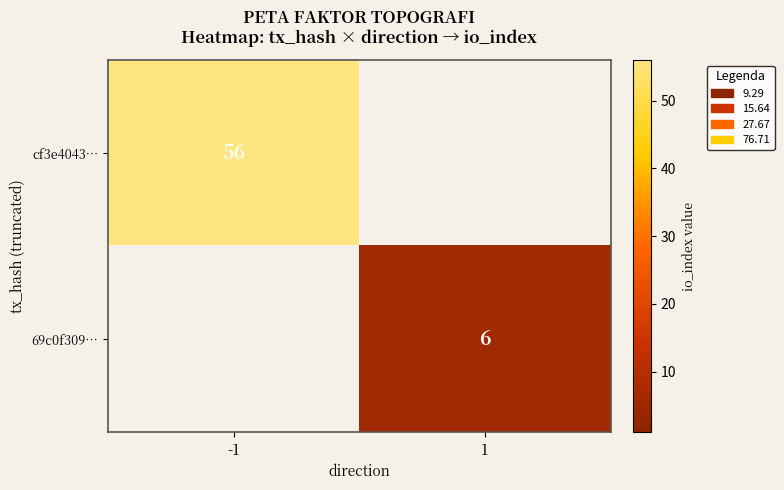

Which label corresponds to the largest value in the chart?

-1